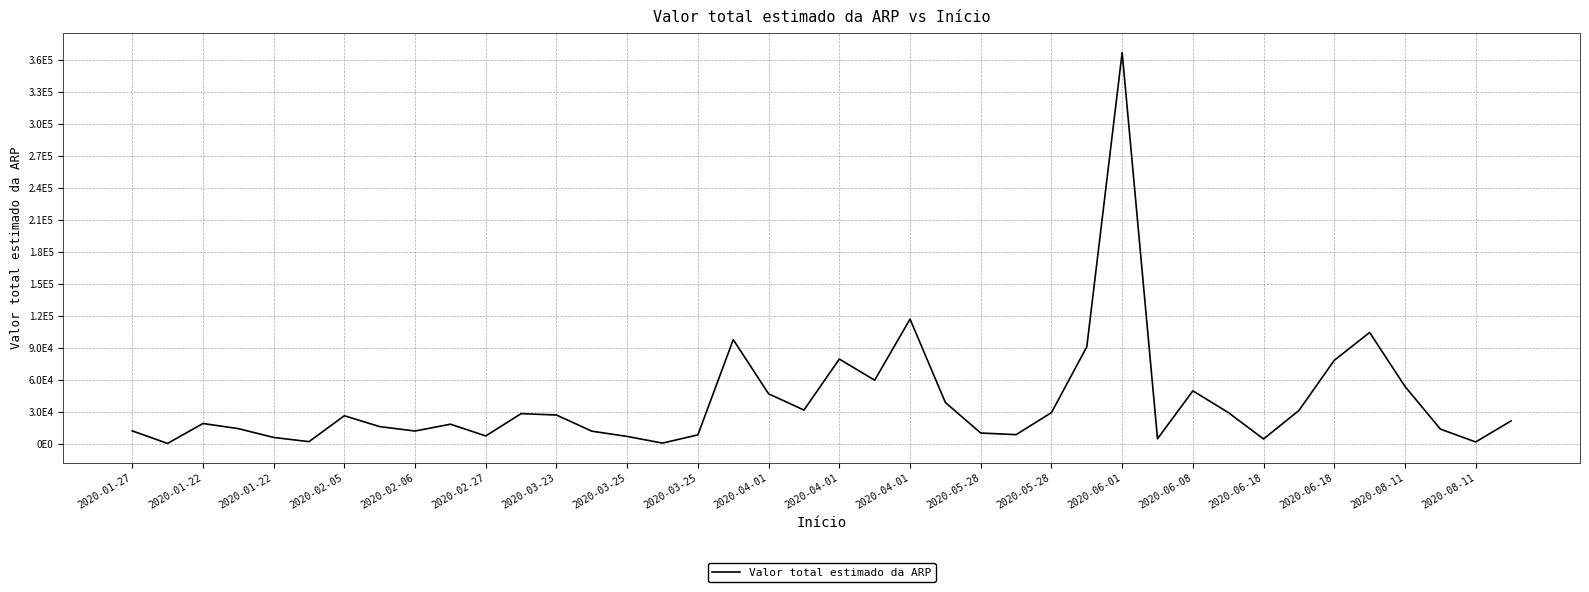

Reading left to right, extract all data points from this chart.

12631.5	865.0	19533.2	14750.0	6462.5	2548.0	26804.5	16623.1	12485.2	18881.5	7893.5	28771.8	27485.0	12340.0	7417.2	1176.0	8900.0	98076.9	47336.9	32116.9	79903.0	60075.0	117324.0	39200.0	10628.1	9096.5	29694.4	91370.0	366870.0	5250.0	50114.0	29841.0	5041.7	31734.7	78726.8	104775.0	54262.7	14307.8	2231.5	21945.0